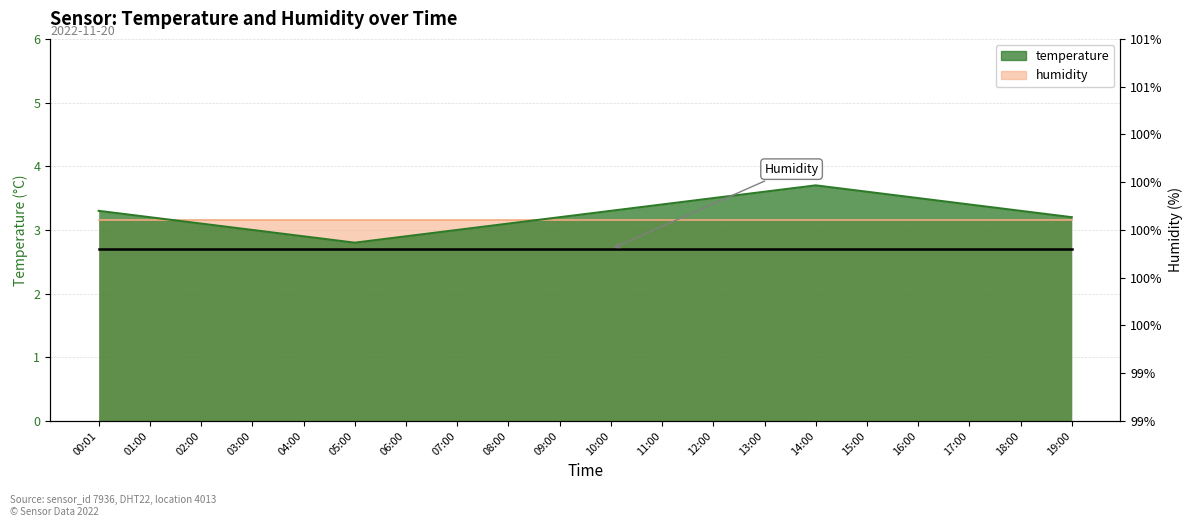

Which has a higher value, 09:00 or 15:00?

15:00